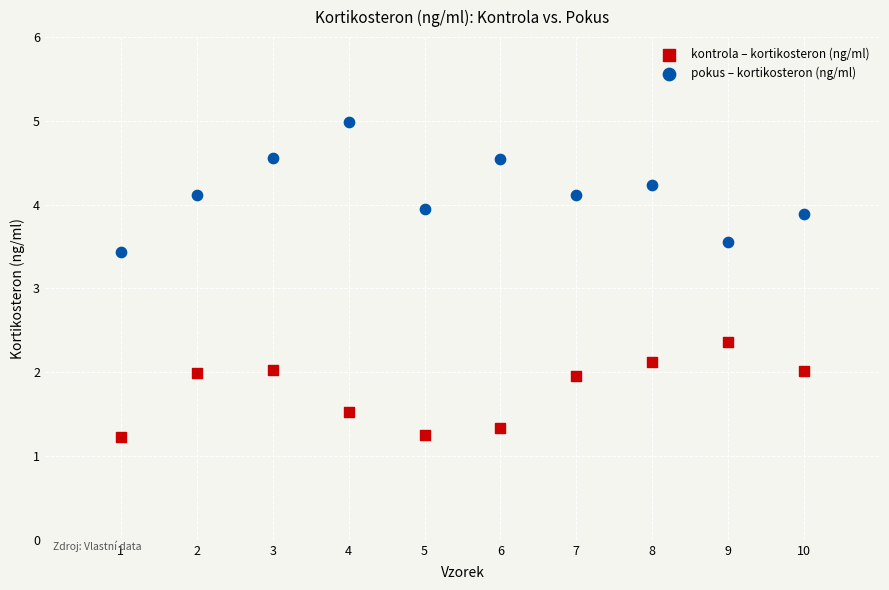

Across all data points, what is the range of Y values (max minus min)?

3.8